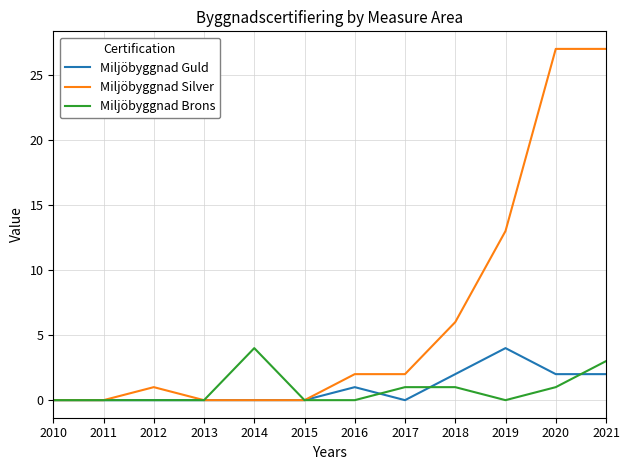

What is the sum of all Miljöbyggnad Guld values?

11